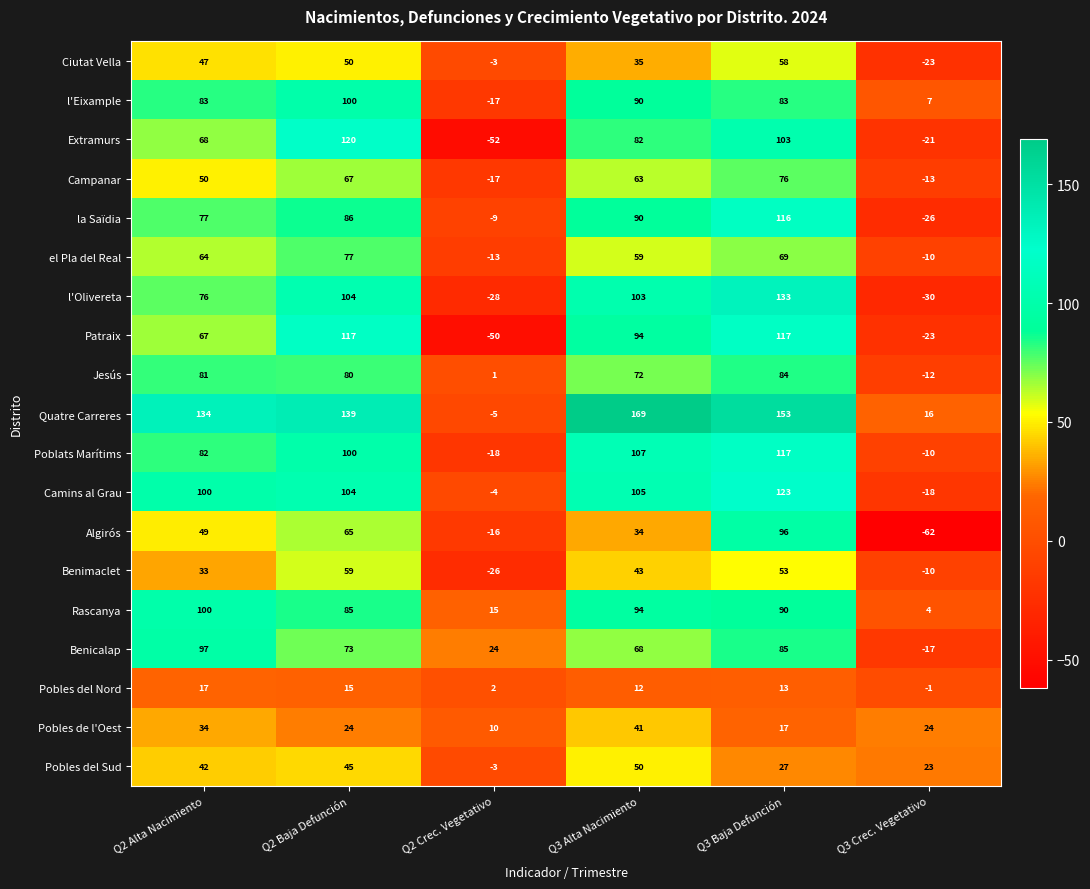

Rank the categories by Benicalap value from highest to lowest.

Q2 Alta Nacimiento, Q3 Baja Defunción, Q2 Baja Defunción, Q3 Alta Nacimiento, Q2 Crec. Vegetativo, Q3 Crec. Vegetativo